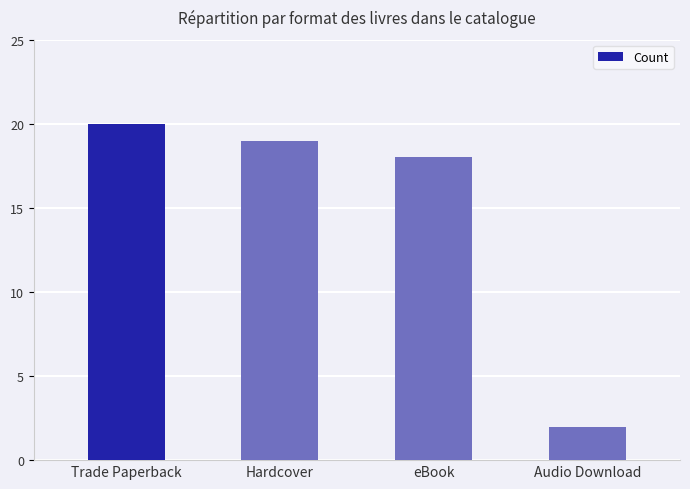

Reading left to right, extract all data points from this chart.

Trade Paperback=20	Hardcover=19	eBook=18	Audio Download=2